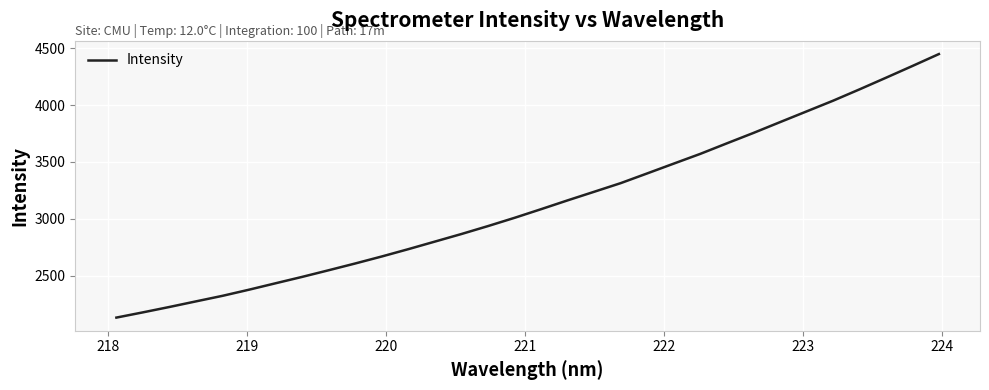

What is the difference between the maximum and minimum values?

2319.3